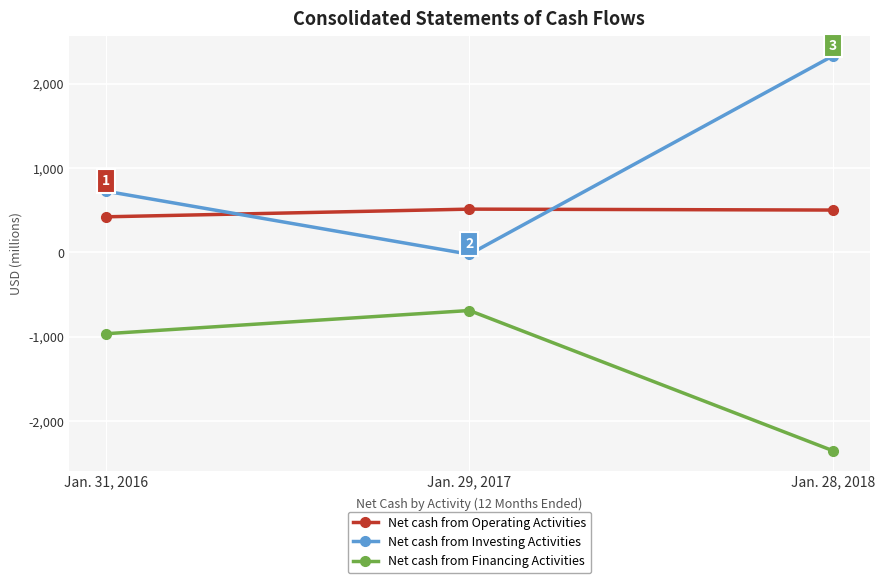

What is the difference between the highest and lowest values at Jan. 31, 2016?

1688